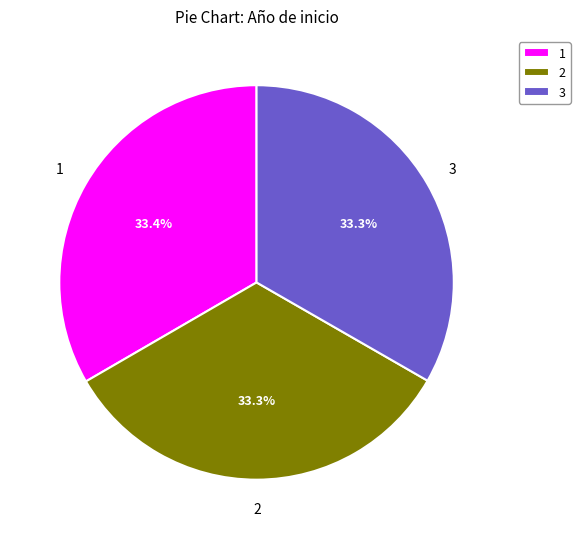

Is there a majority slice in this chart?

No